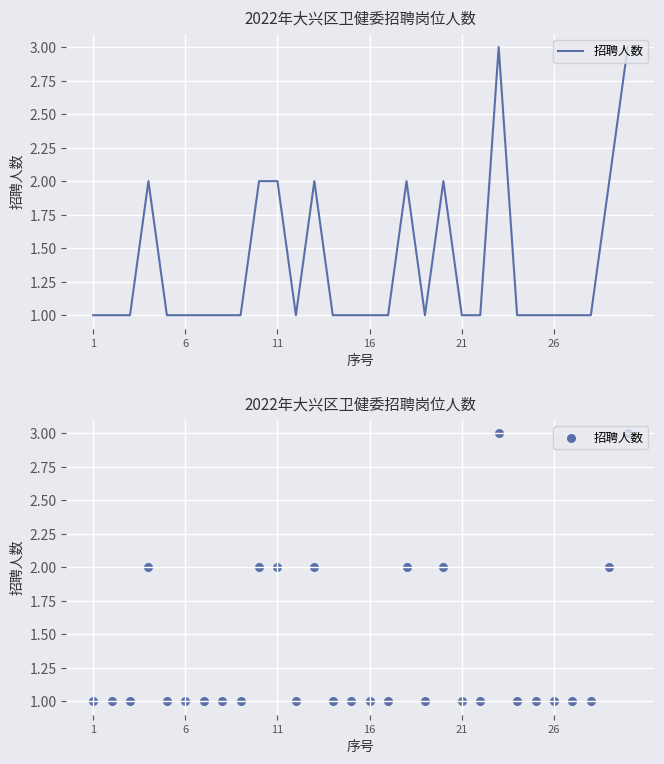

Between 19 and 16, which is larger?

19